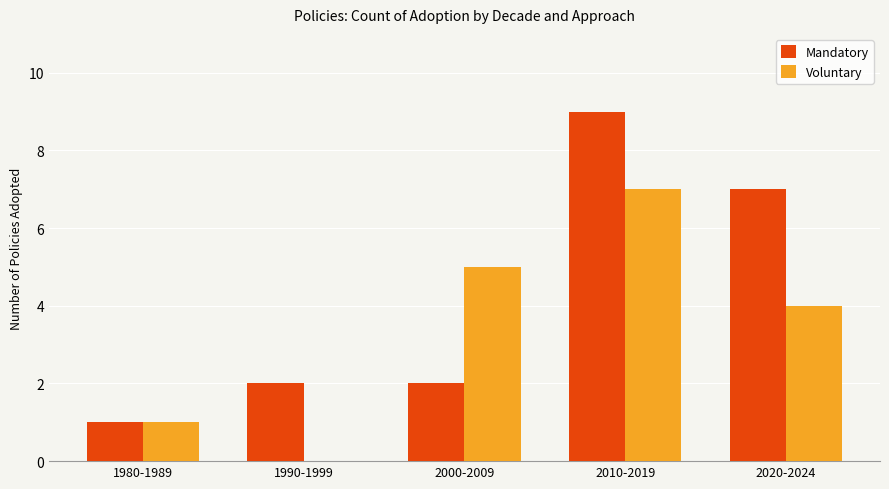

What is the maximum value for Voluntary?

7